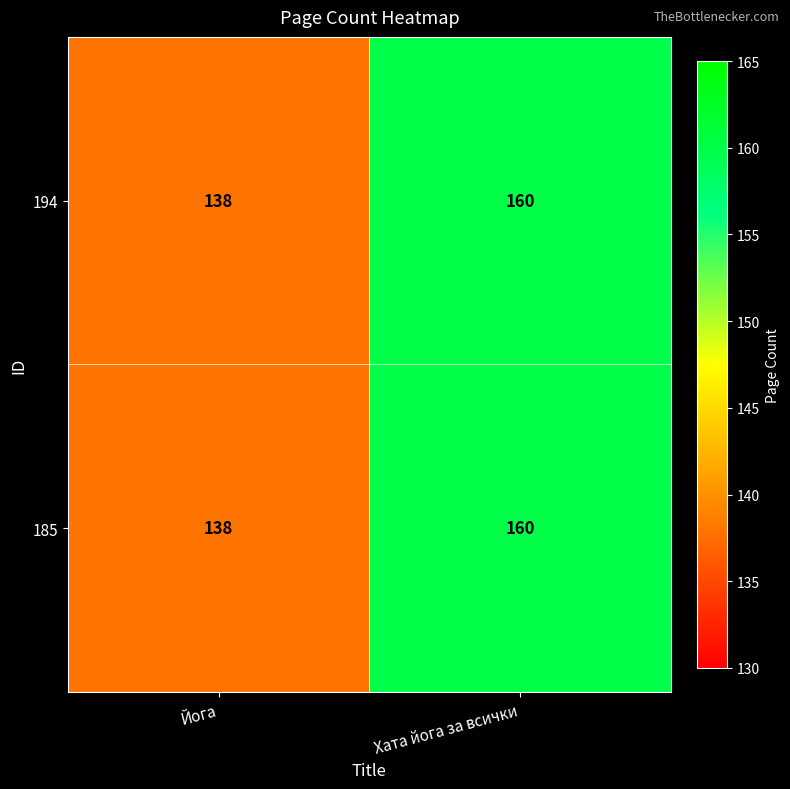

What is the maximum value shown in the chart?

160